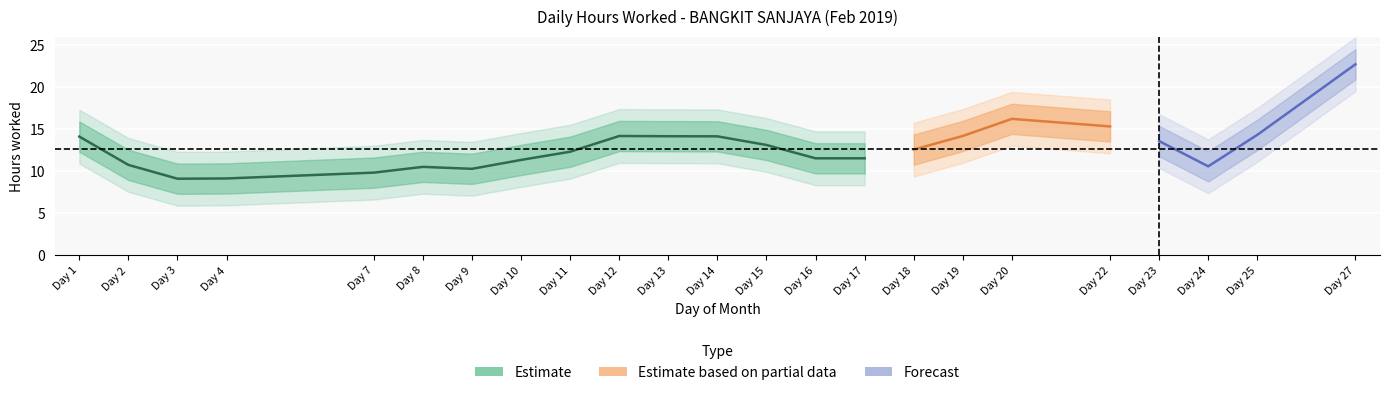

Where does the data first go above 11?

1